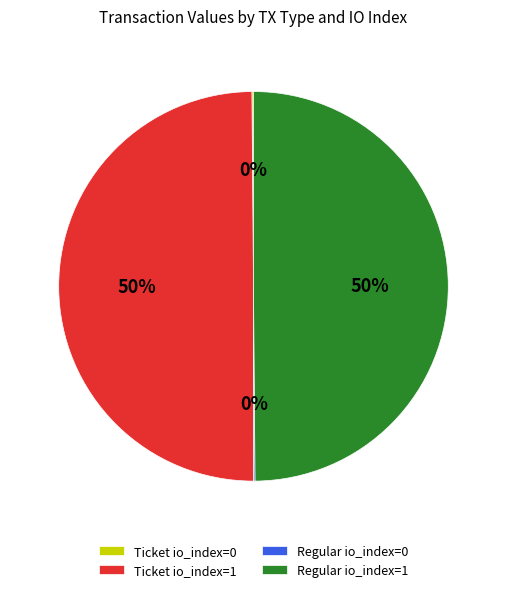

The Regular io_index=1 slice represents 59% of the pie. True or false?

False